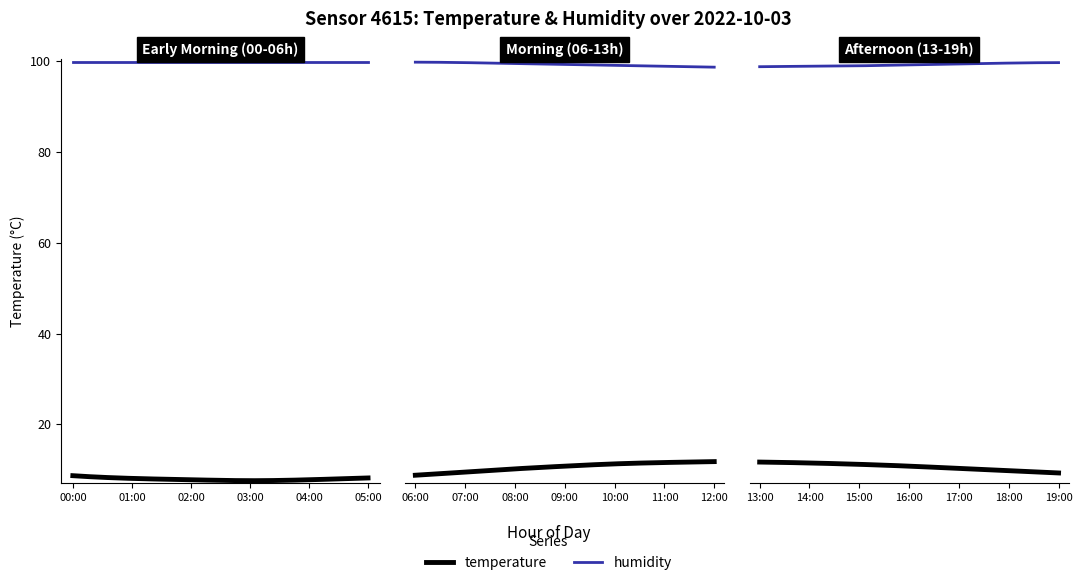

True or false: humidity has a value of 61.5 at 04:00.

False